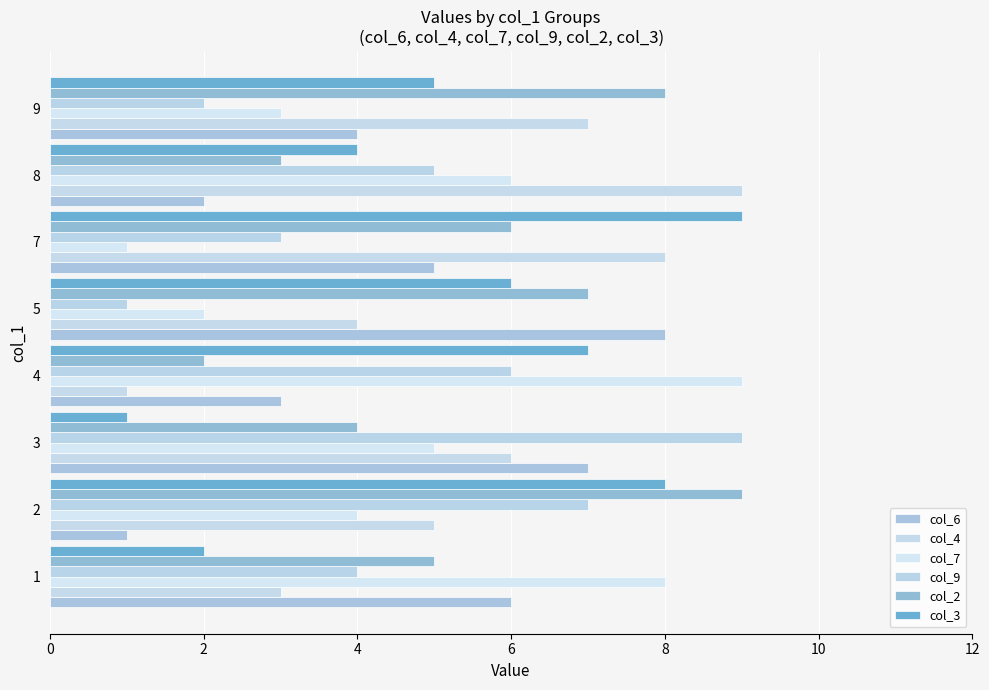

Reading right to left, transcribe all the data shown in this chart.

col_6: 4	2	5	8	3	7	1	6
col_4: 7	9	8	4	1	6	5	3
col_7: 3	6	1	2	9	5	4	8
col_9: 2	5	3	1	6	9	7	4
col_2: 8	3	6	7	2	4	9	5
col_3: 5	4	9	6	7	1	8	2